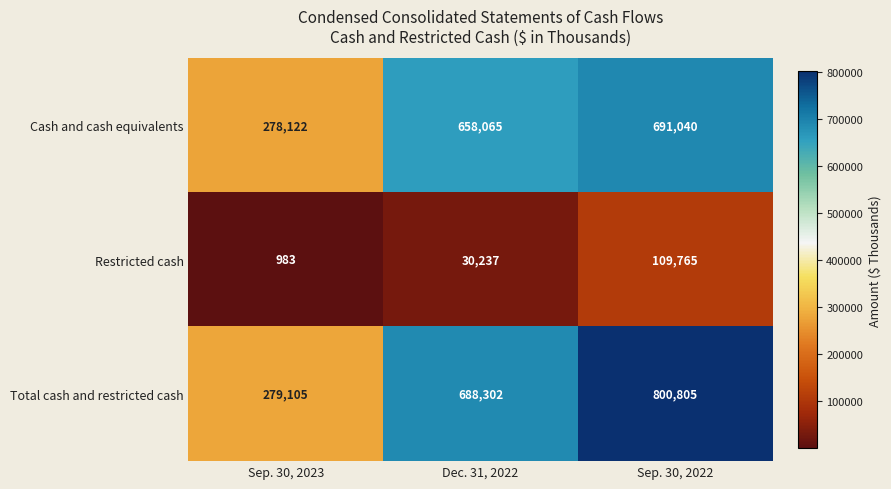

What is the difference between the highest and lowest values at Sep. 30, 2022?

691040